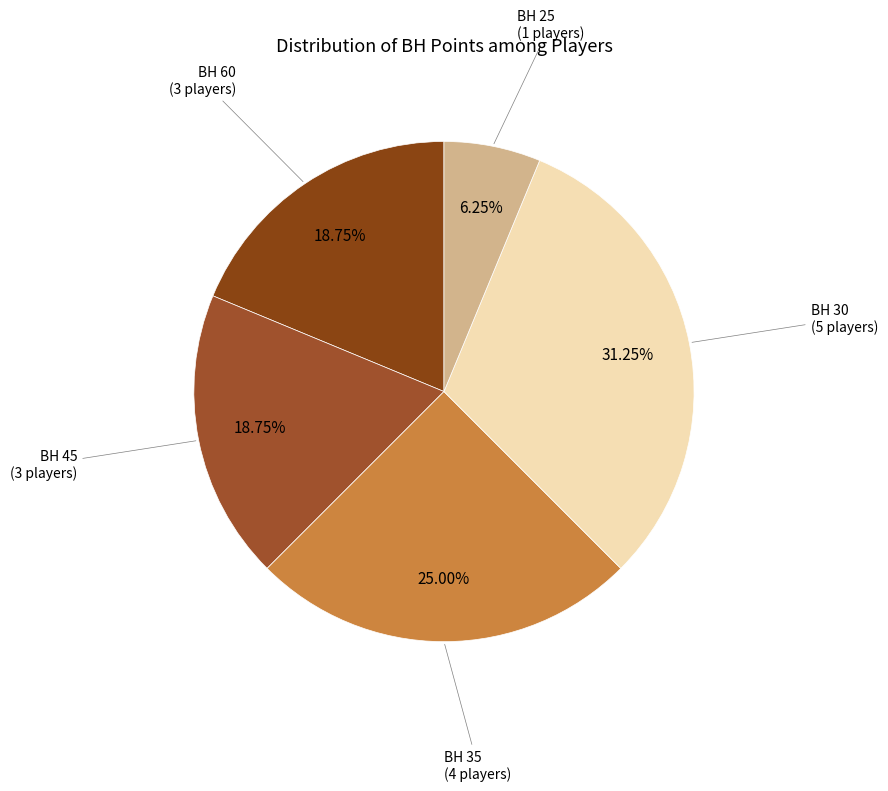

How many segments does this pie chart have?

5